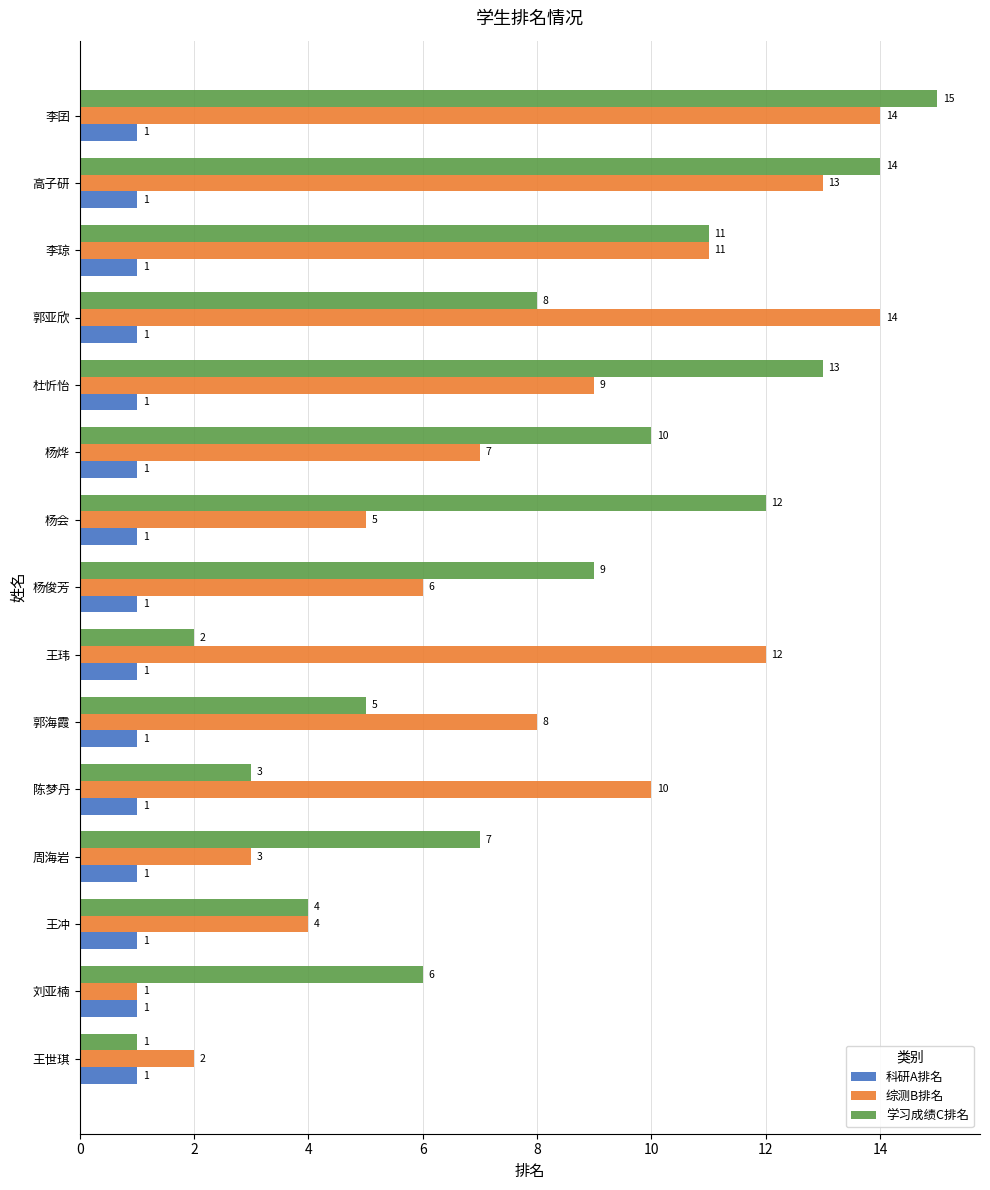

At which category is the sum across all series the highest?

李囝